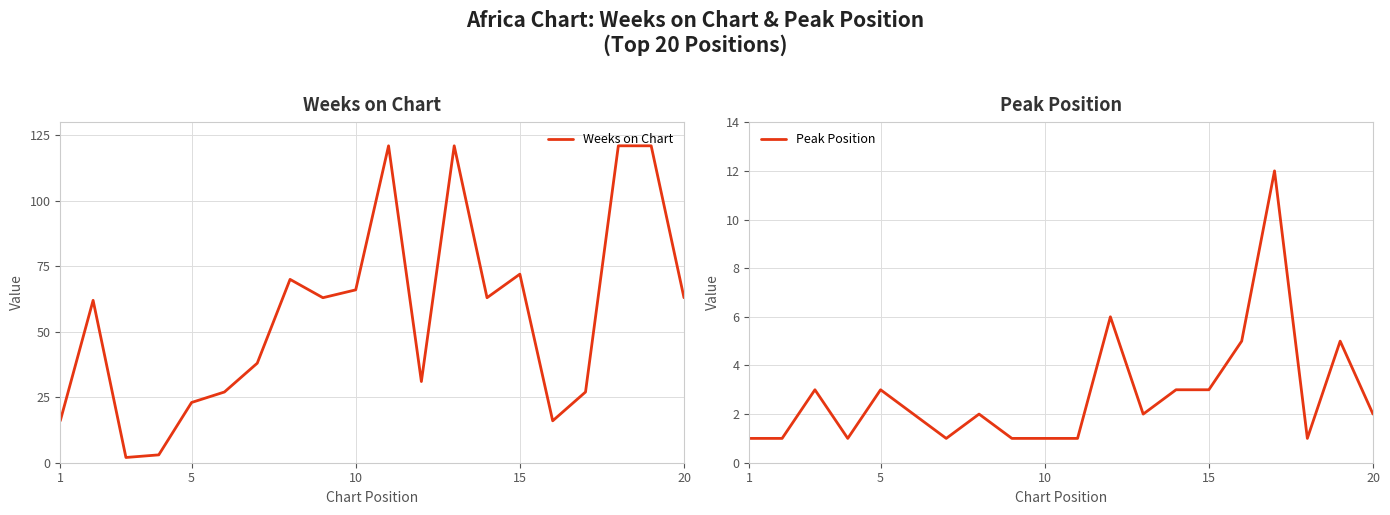

What are all the series names shown in the legend?

Weeks on Chart, Peak Position